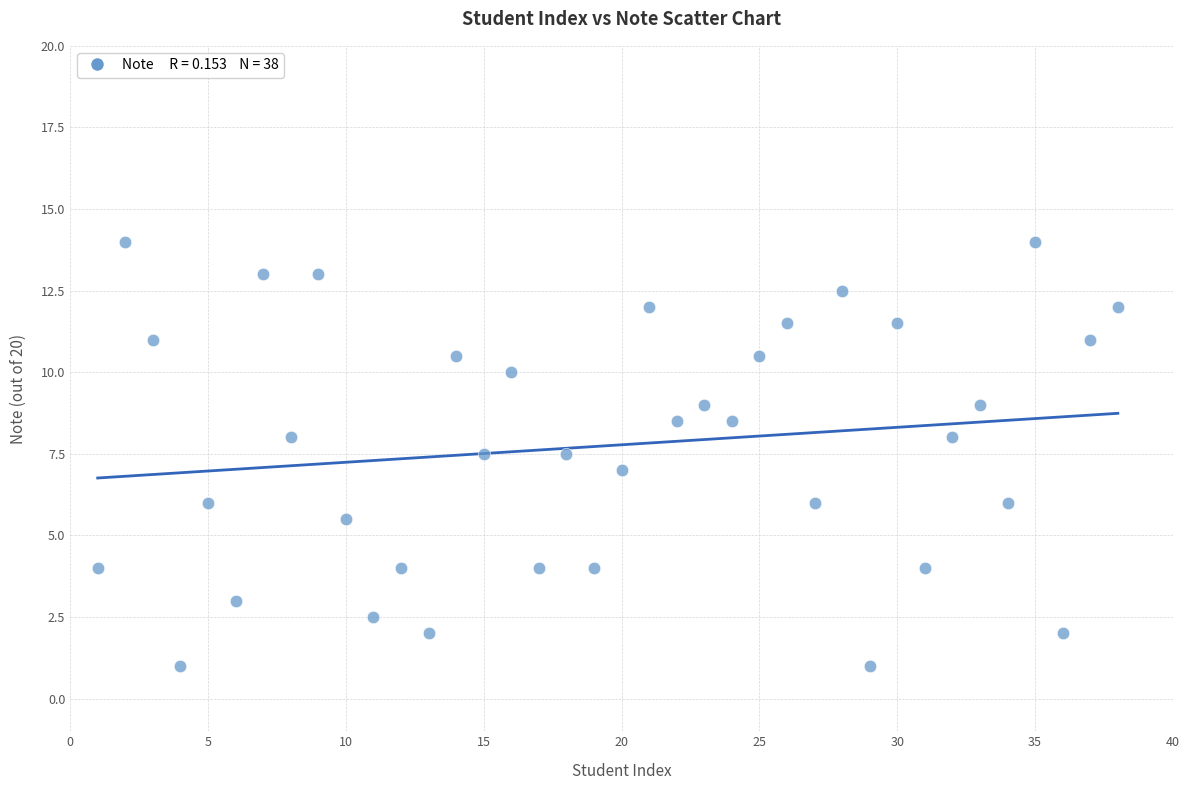

What is the range of X values (max minus min)?

37.0